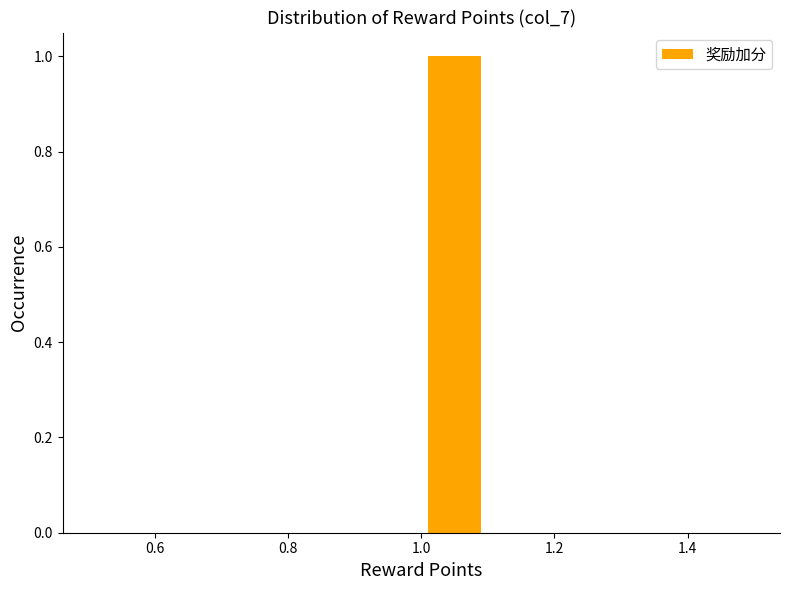

Reading left to right, transcribe this chart: for each bar, give the range it covers on the x-axis and its height. The values are not printed on the chart, so give them approximately, as read against the axis.

0.5 to 0.6: 0
0.6 to 0.7: 0
0.7 to 0.8: 0
0.8 to 0.9: 0
0.9 to 1.0: 0
1.0 to 1.1: 1
1.1 to 1.2: 0
1.2 to 1.3: 0
1.3 to 1.4: 0
1.4 to 1.5: 0